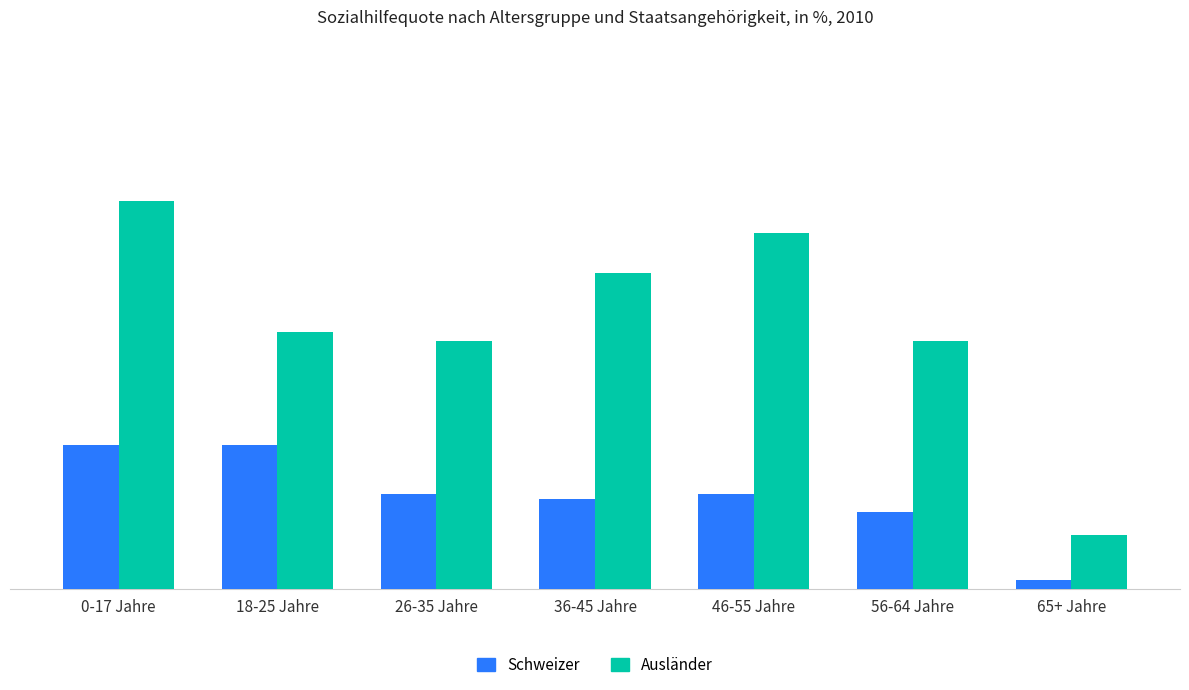

Between 0-17 Jahre and 36-45 Jahre, which series saw the biggest shift?

Ausländer